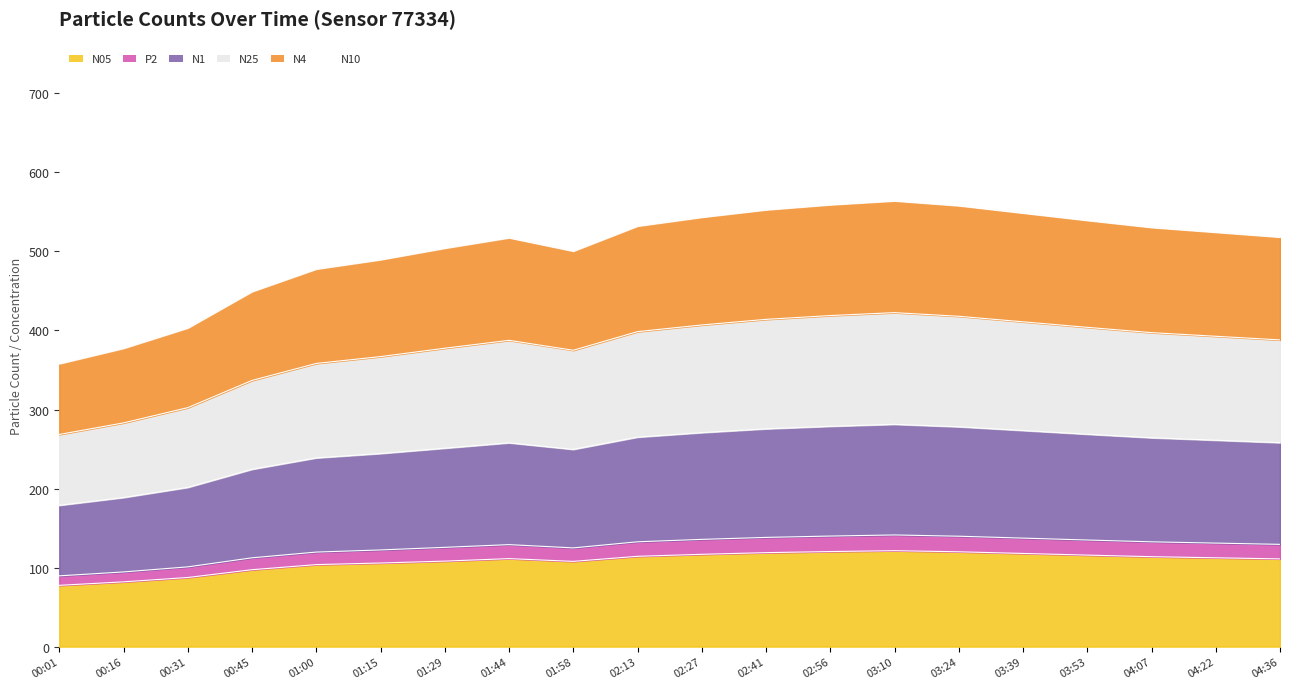

What is the difference between the highest and lowest values at 02:41?

572.7